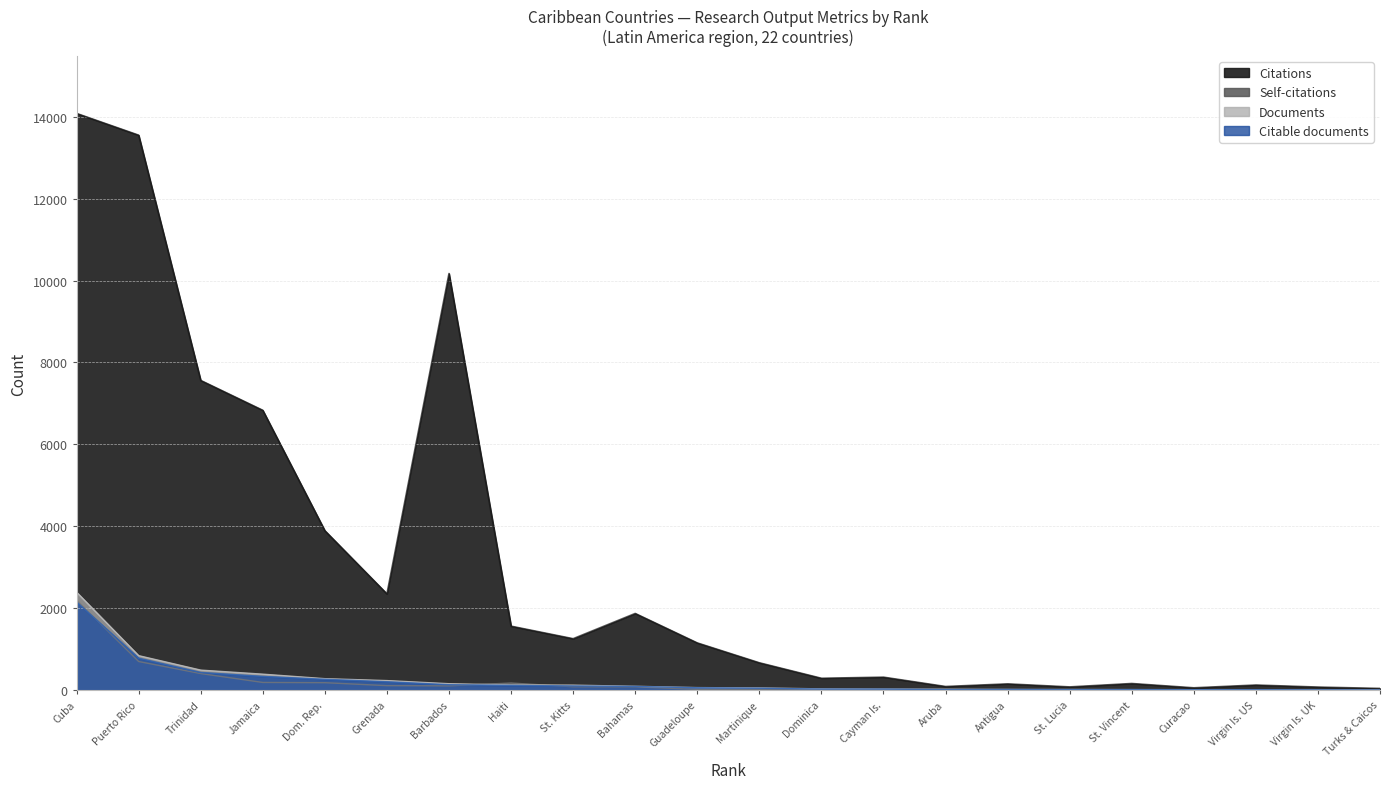

What is the sum of the Documents values at Jamaica and Grenada?

623